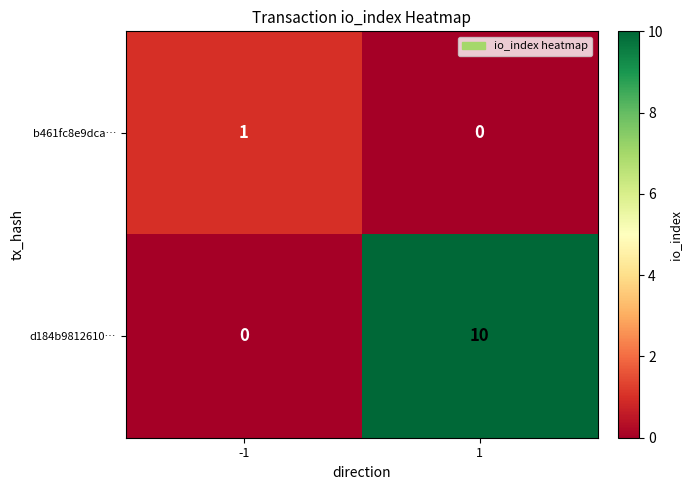

What is the maximum value shown in the chart?

10